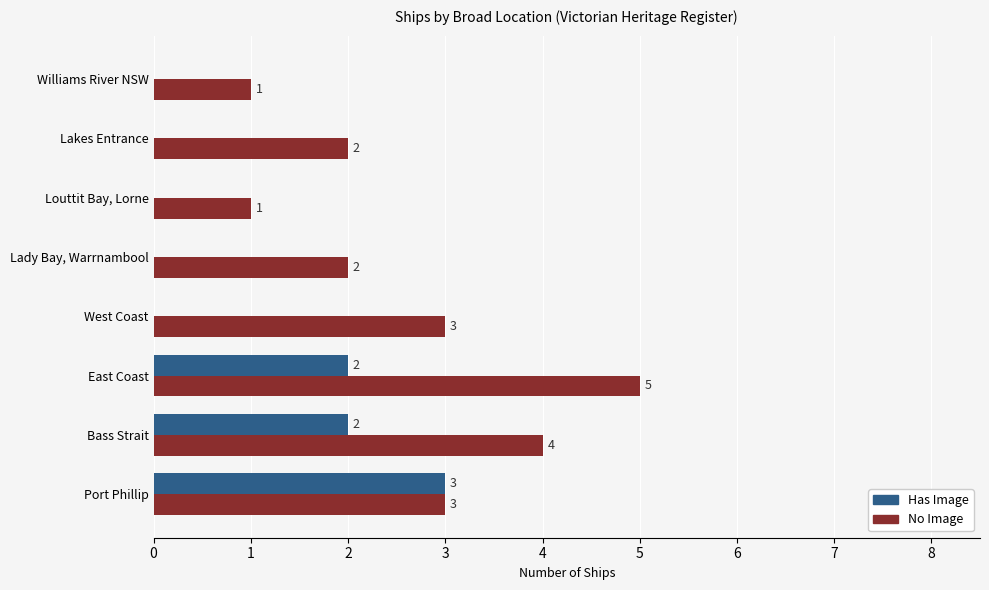

What is the sum of all No Image values?

21